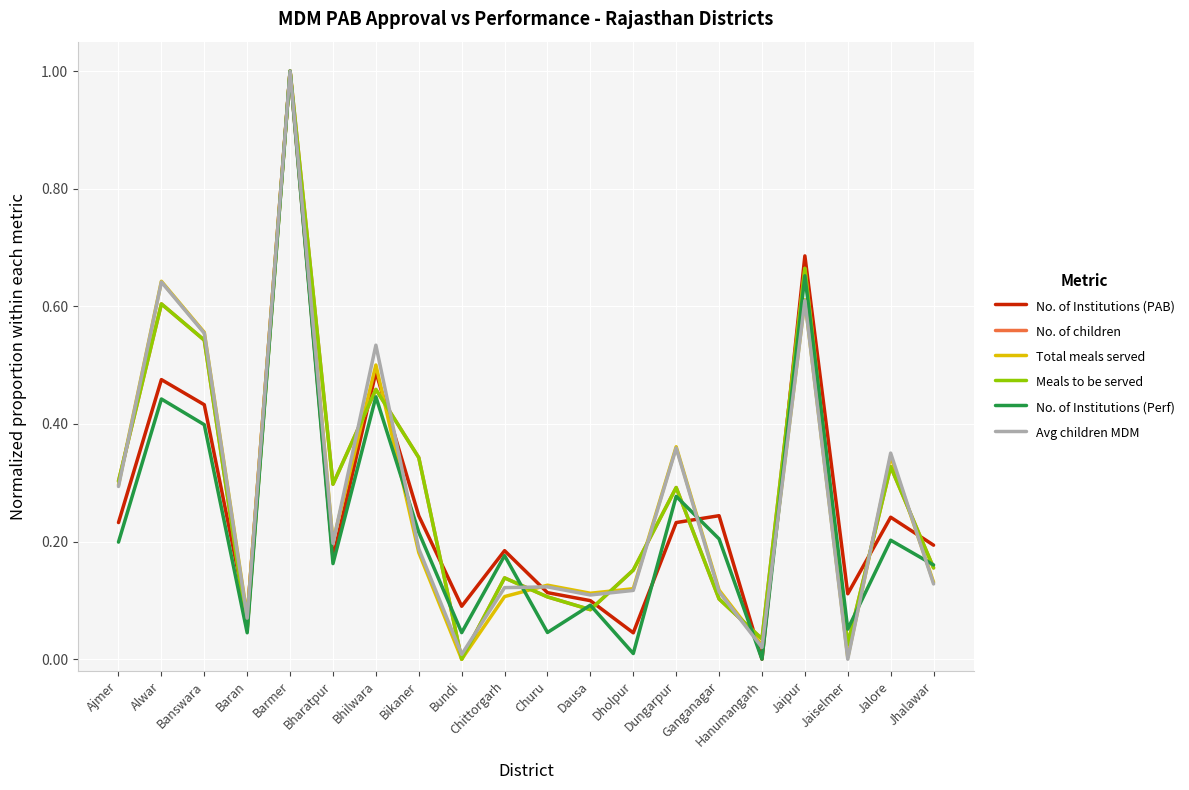

At which label does Avg children MDM reach its minimum?

Jaiselmer